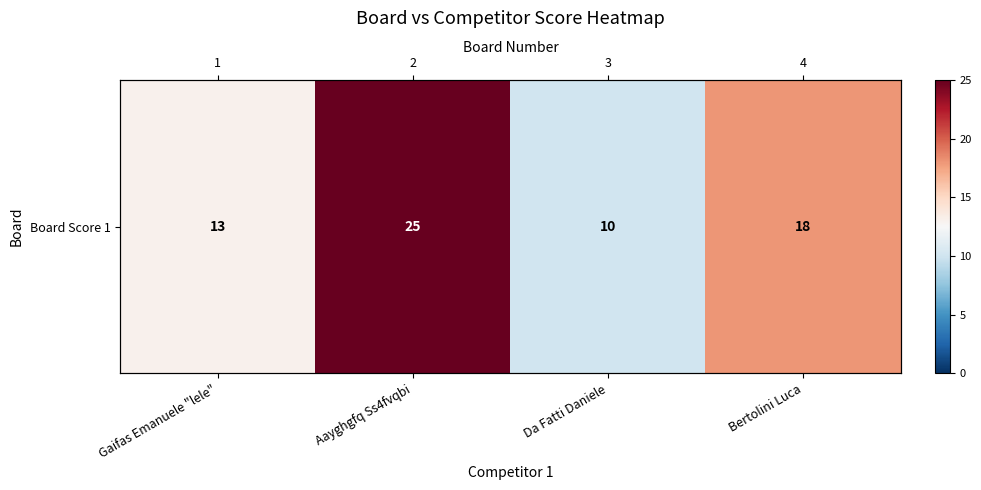

Where does the data first go above 18?

Aayghgfq Ss4fvqbi